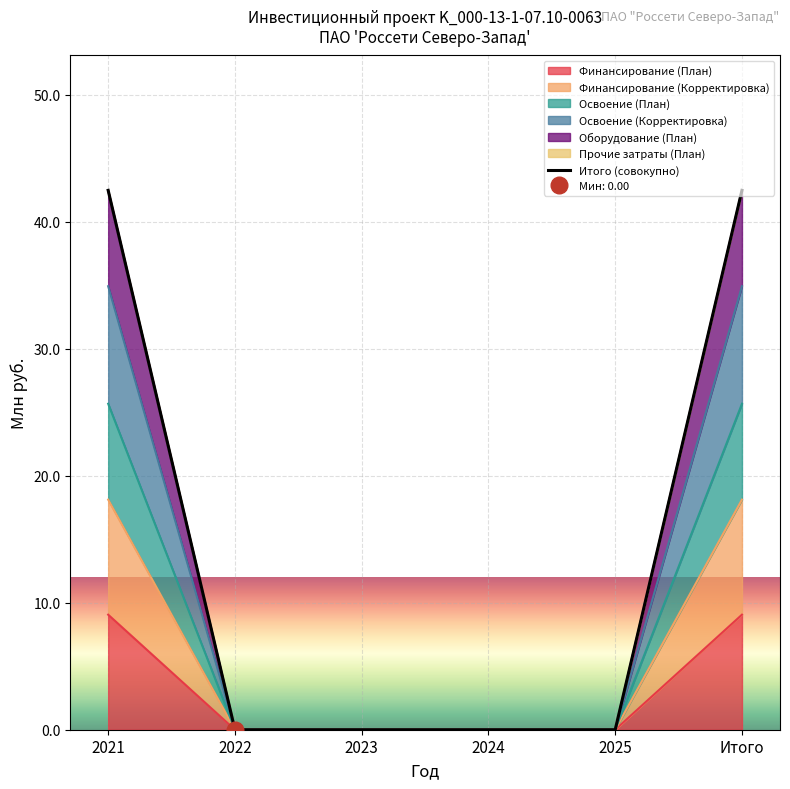

Rank the categories by value from lowest to highest.

2022, 2023, 2024, 2025, 2021, Итого